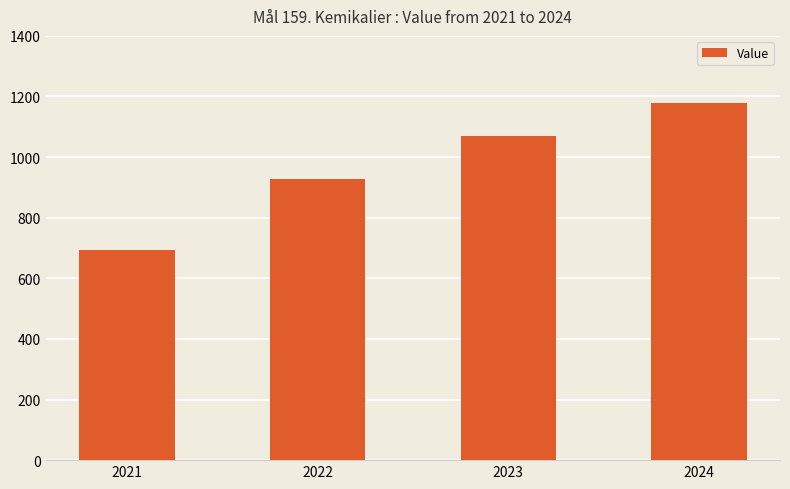

How many values are between 927 and 1177?

3